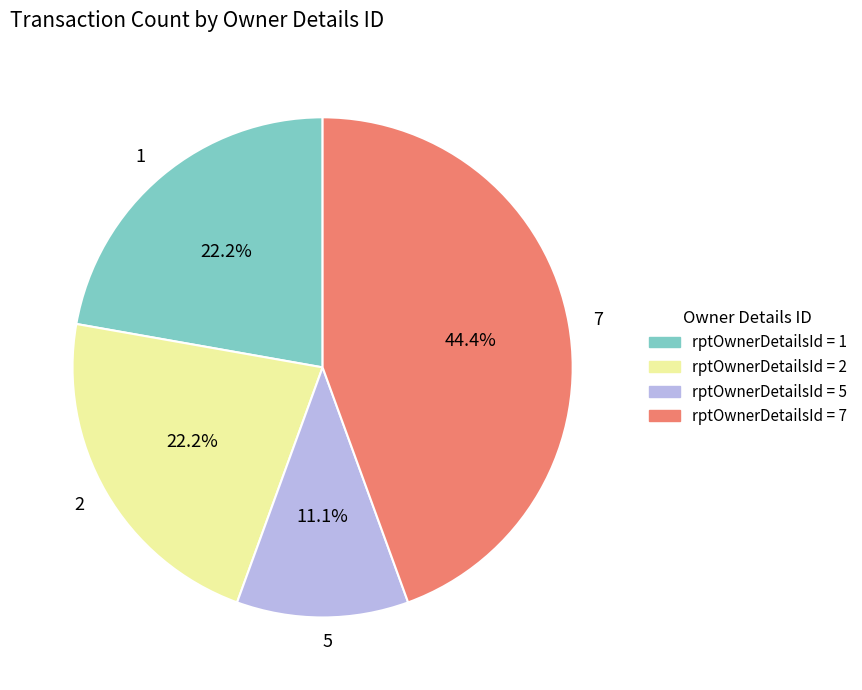

Does 2 represent more than half of the total?

No